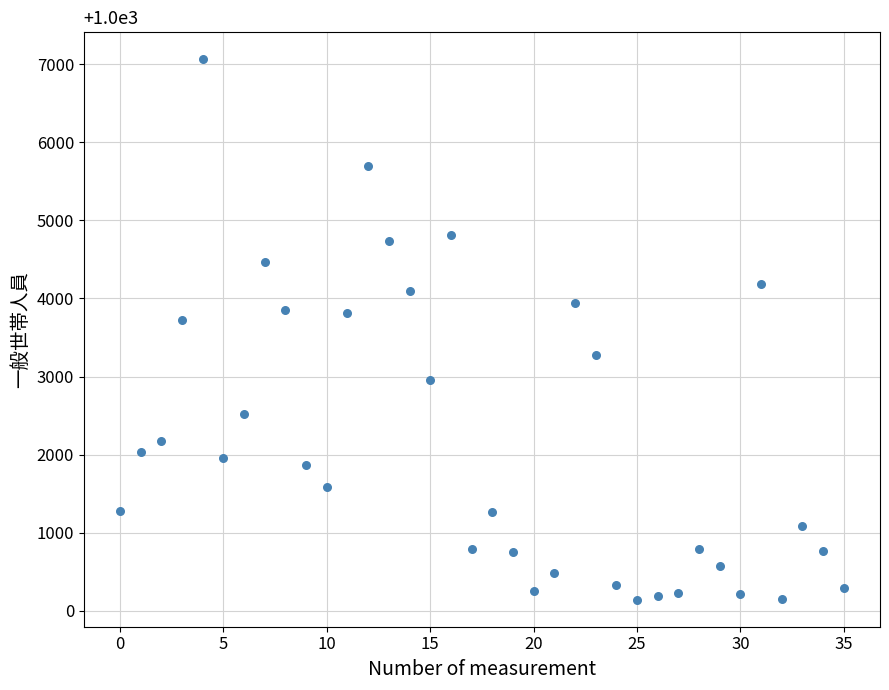

What Y value in the scatter plot is closest to 3602?

3718